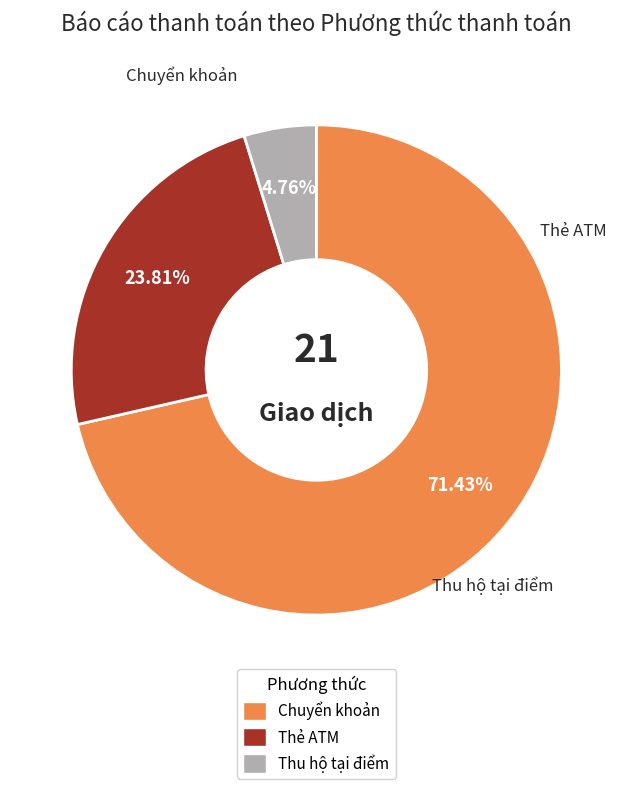

Is Thẻ ATM the majority of the pie?

No